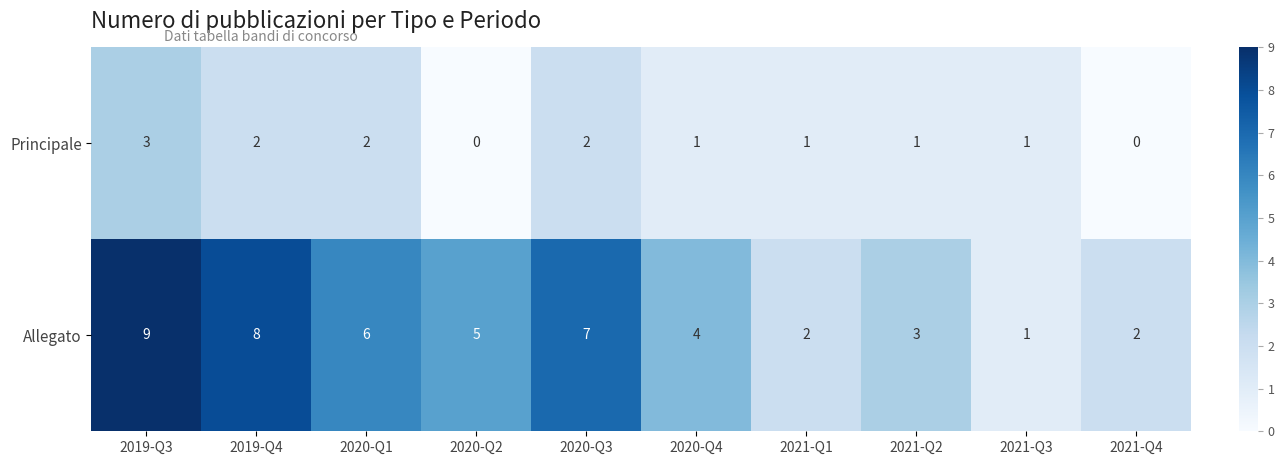

Rank the series by their average value, from lowest to highest.

Principale, Allegato